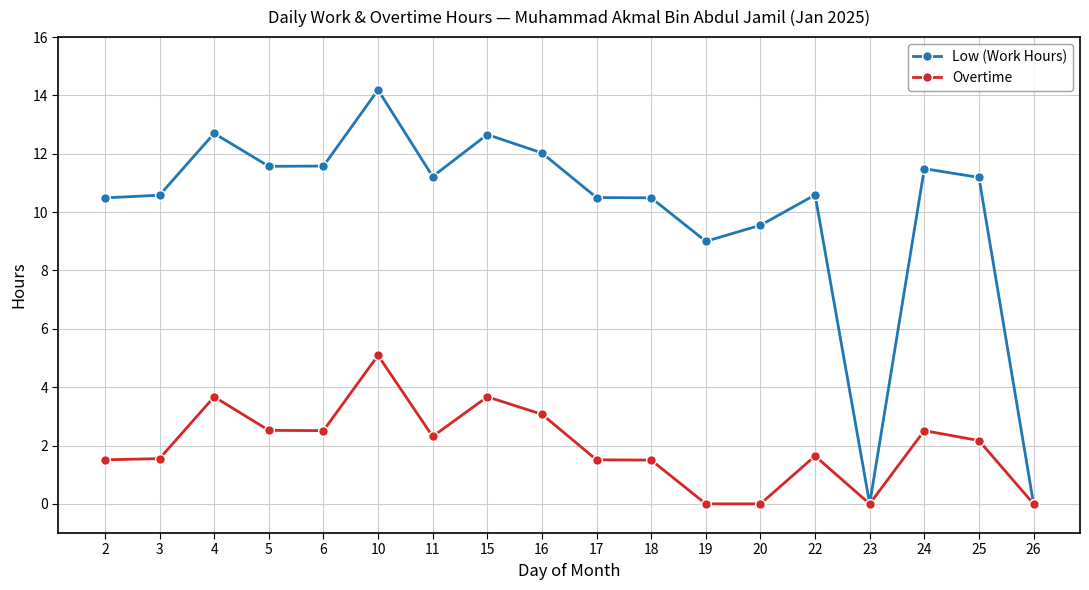

True or false: Low (Work Hours) has more than 0 points higher than both neighbors.

True